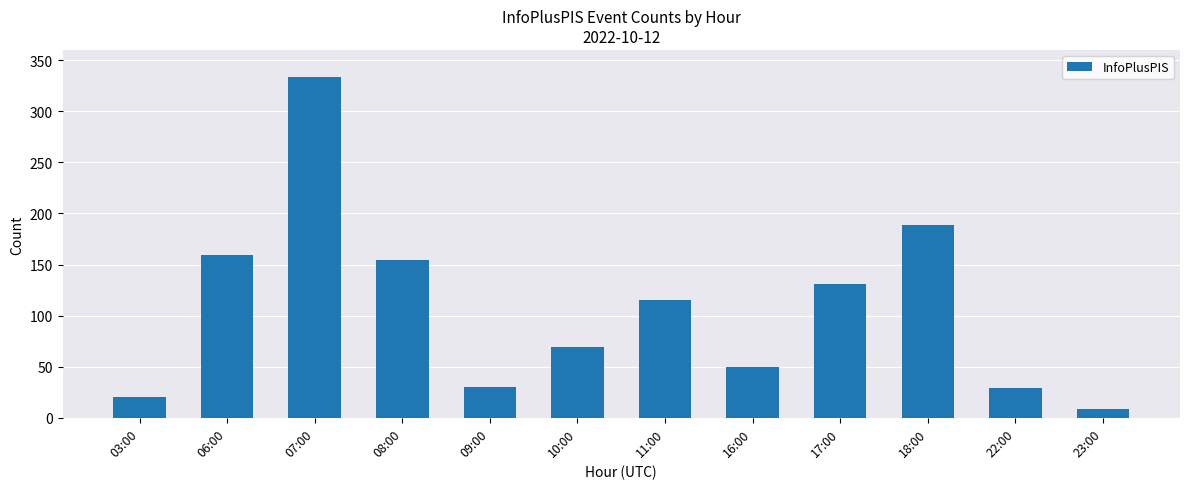

Between 03:00 and 07:00, which is larger?

07:00